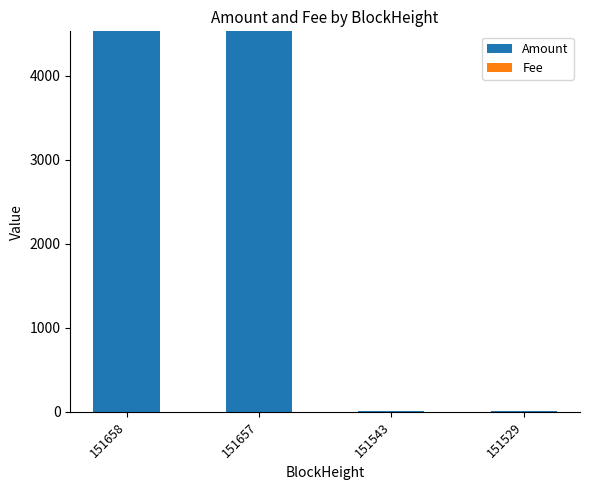

Count the number of data series in this chart.

2